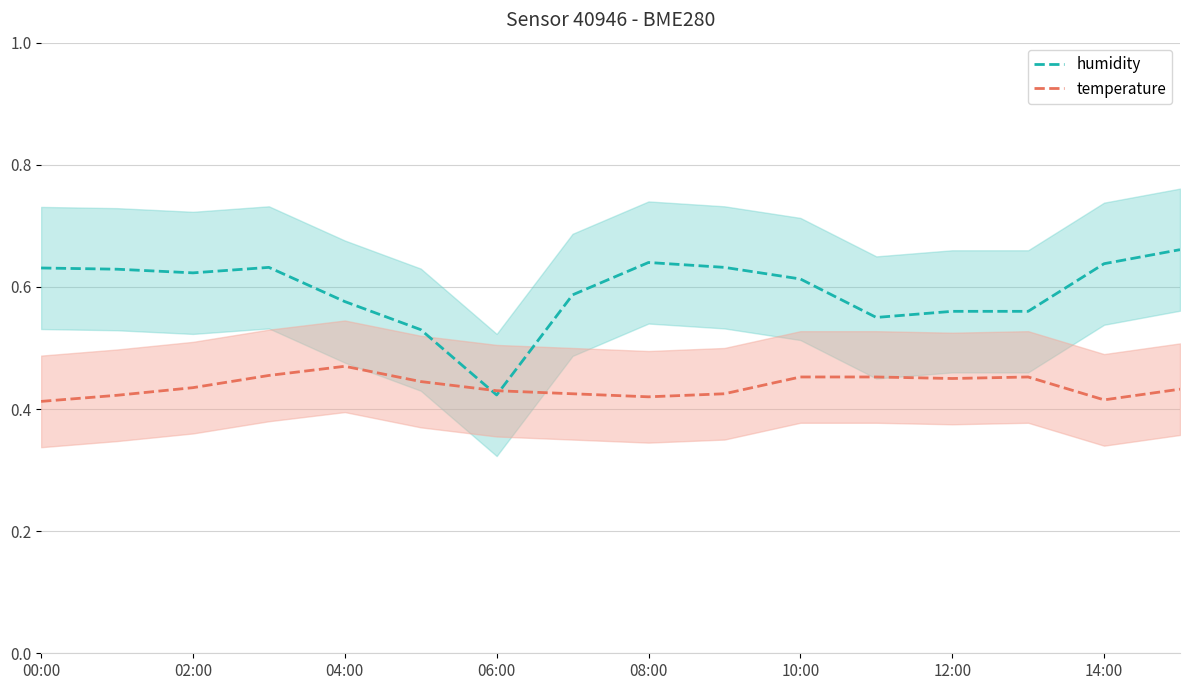

What position from the left is 13?

14